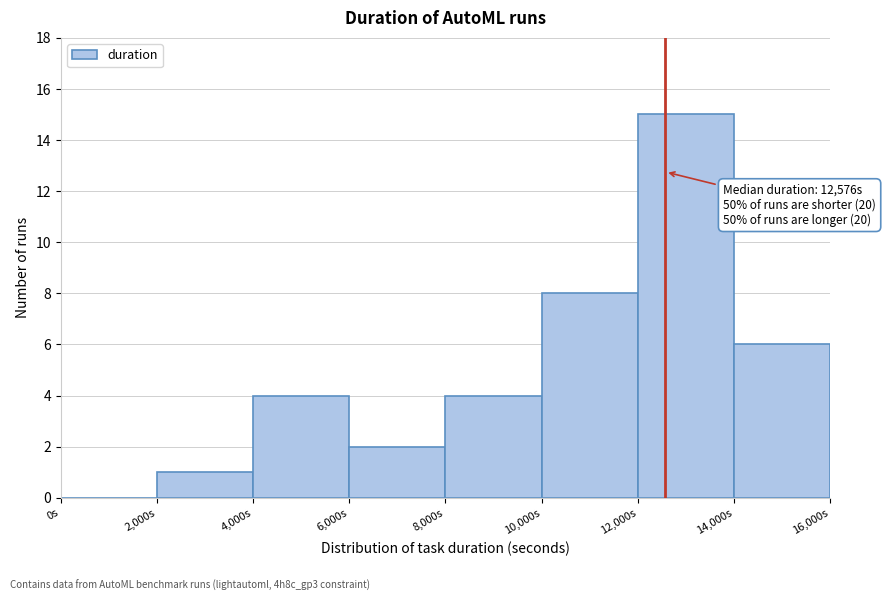

Over which range of the x-axis is the bar tallest?

12000 to 14000